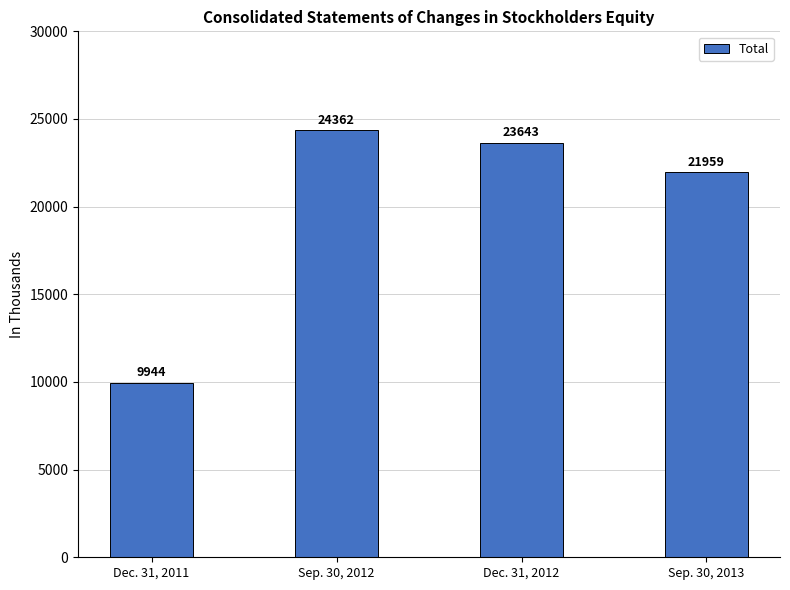

Between Sep. 30, 2012 and Sep. 30, 2013, which is larger?

Sep. 30, 2012